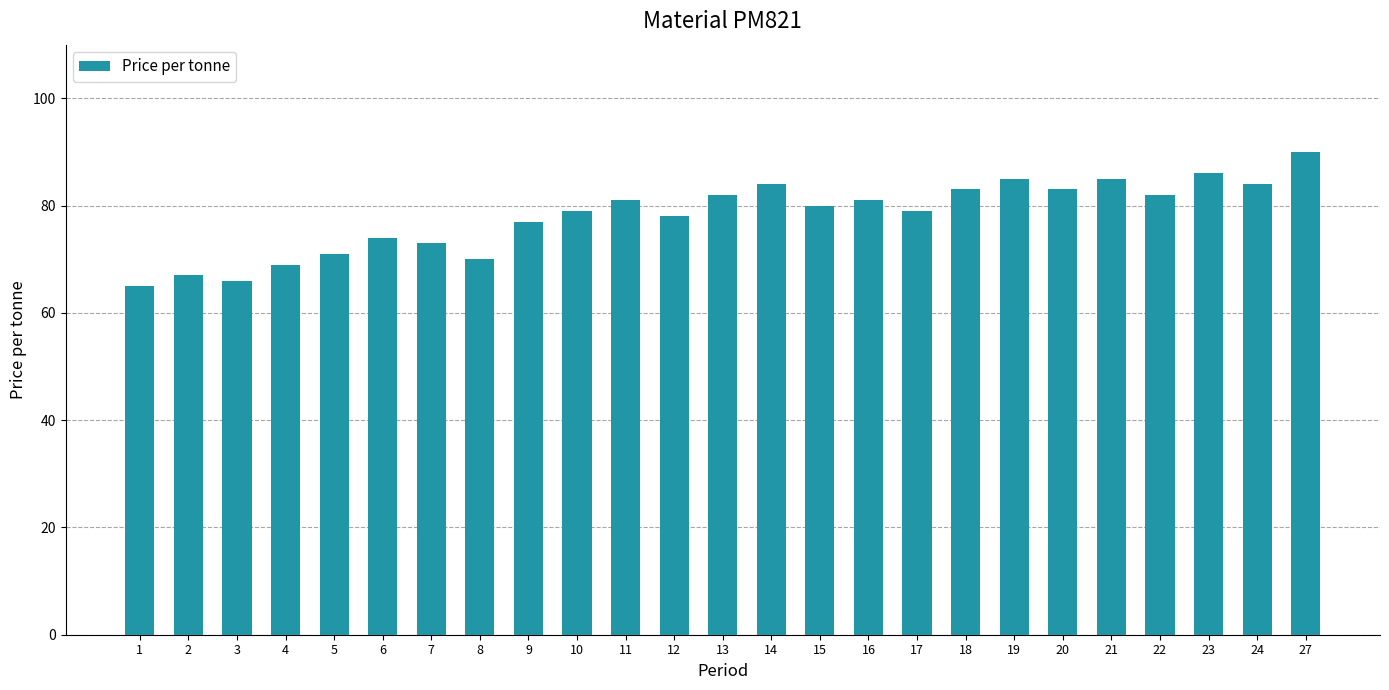

The chart shows a value of 111 at 11. True or false?

False